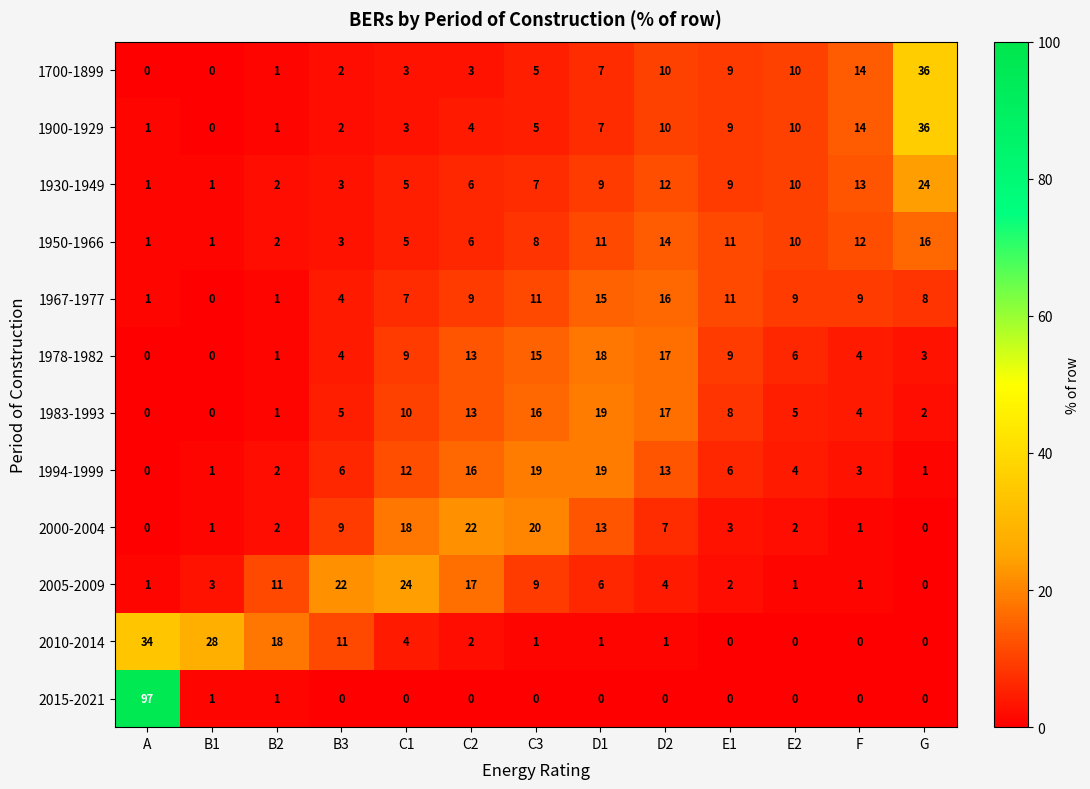

What is the total value across all series at B2?

43